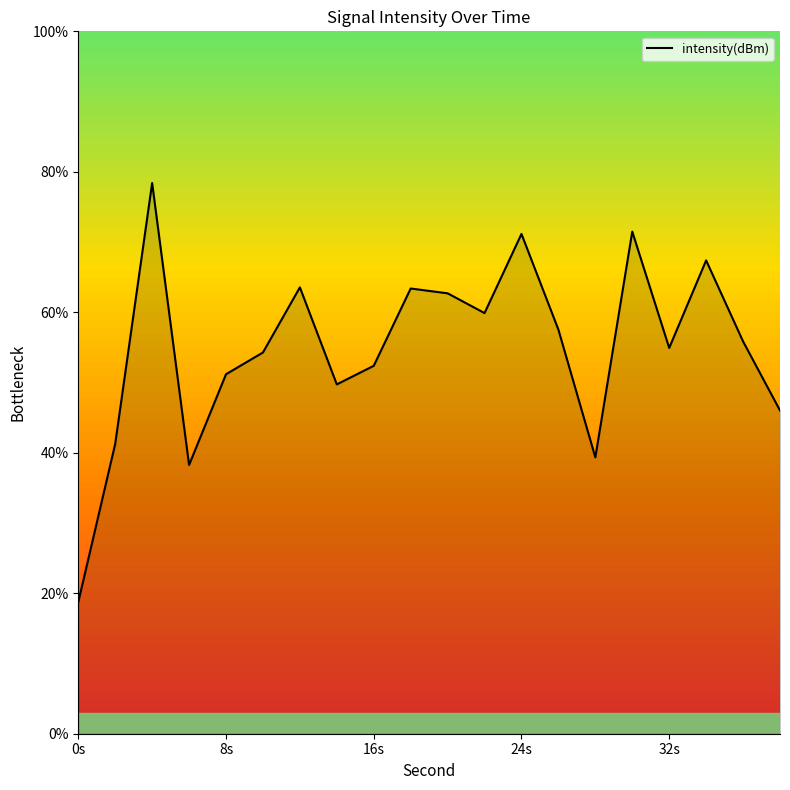

What is the smallest value displayed?

18.7